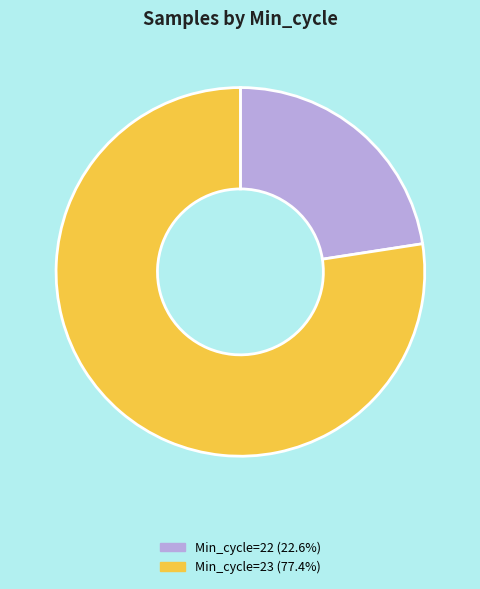

Approximately how many times larger is the value at Min_cycle=23 (77.4%) compared to Min_cycle=22 (22.6%)?

3.4